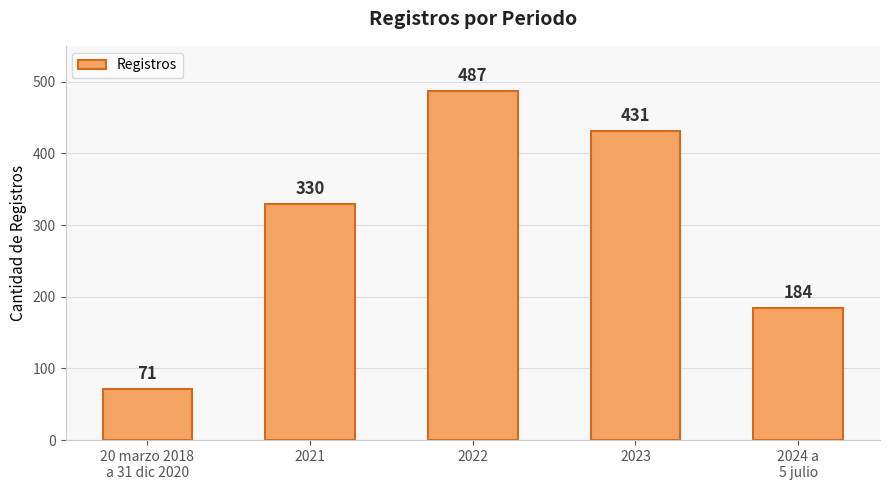

Rank the categories by value from lowest to highest.

20 marzo 2018
a 31 dic 2020, 2024 a
5 julio, 2021, 2023, 2022